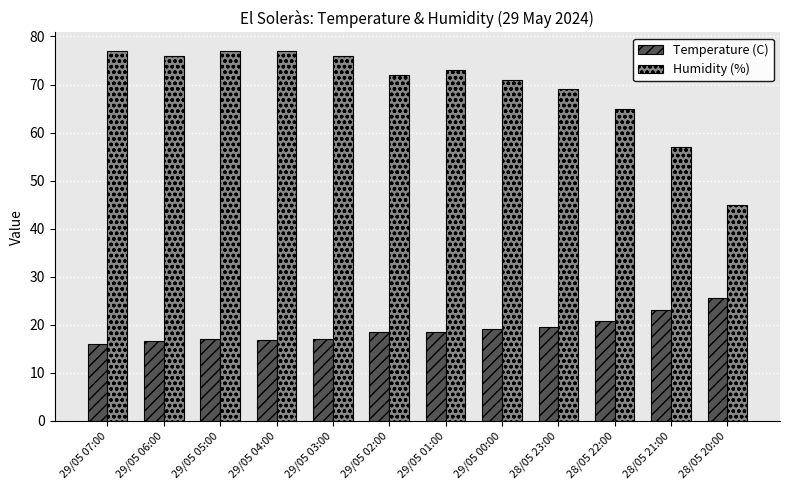

At 29/05 01:00, list the series in order from smallest to largest.

Temperature (C), Humidity (%)